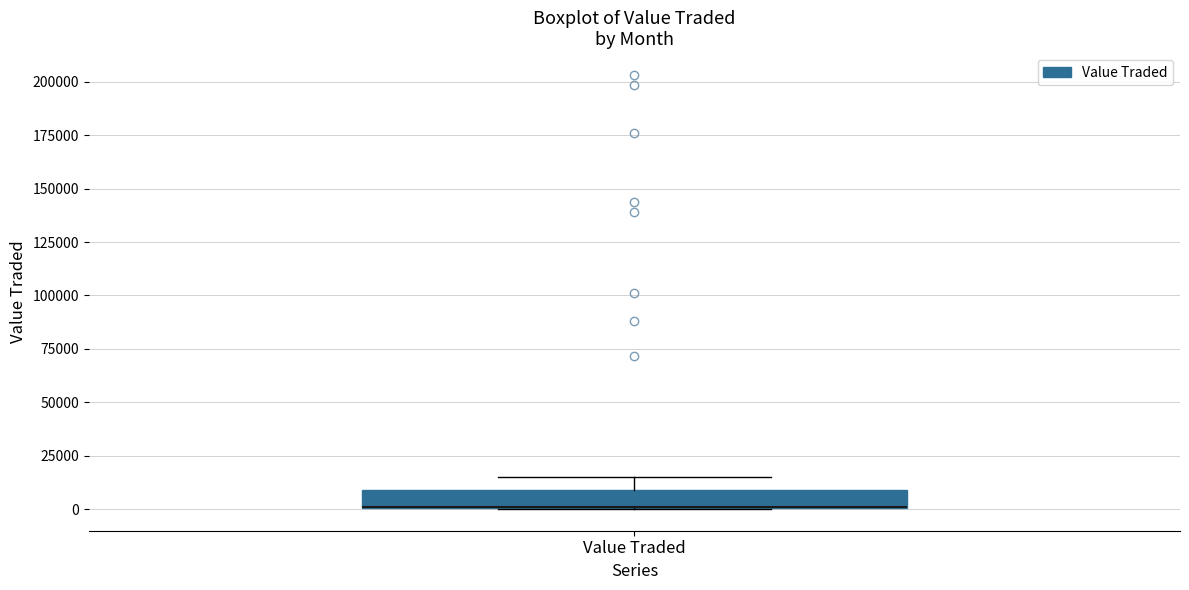

Read this box plot against the y-axis: the position of the median line, the range covered by the box, and the ends of both whiskers. The values are not printed on the chart, so give them approximately, as read against the axis.

median 0 (drawn on the box's lower edge), box 0 to 10000, whiskers 0 to 15000